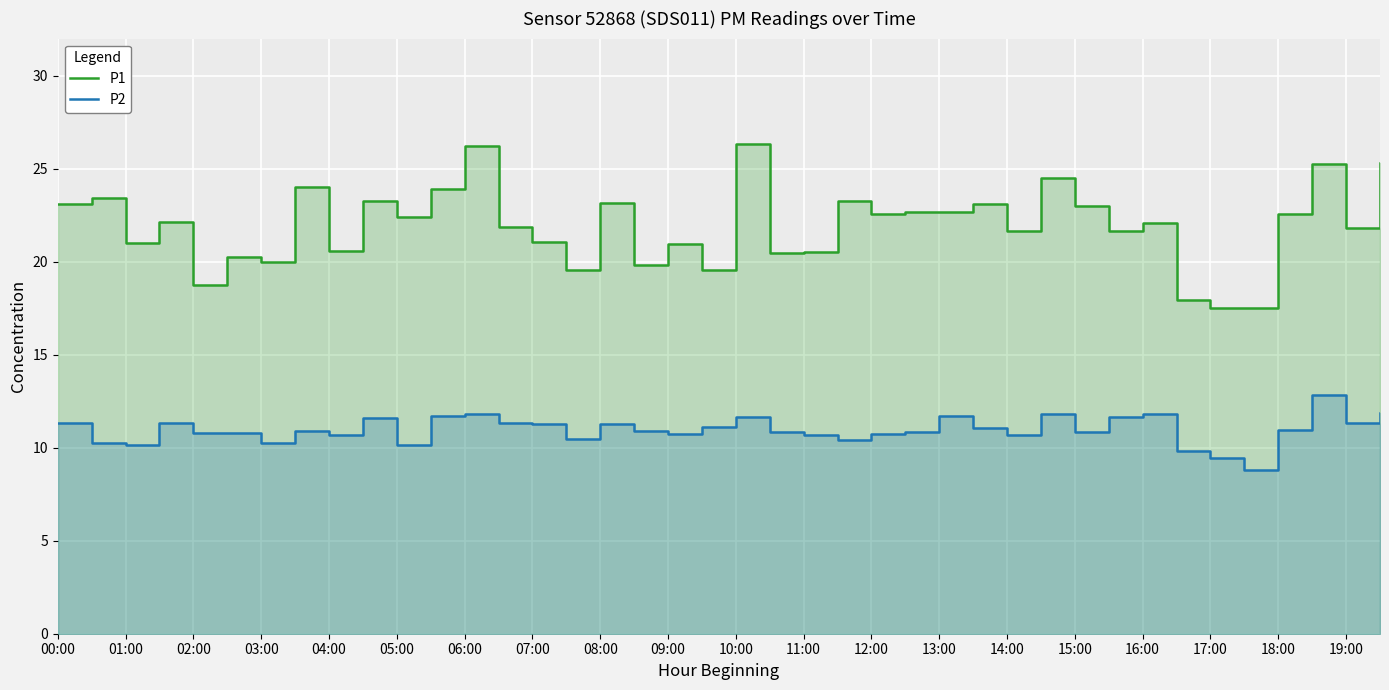

True or false: P1 and P2 intersect in this chart.

False